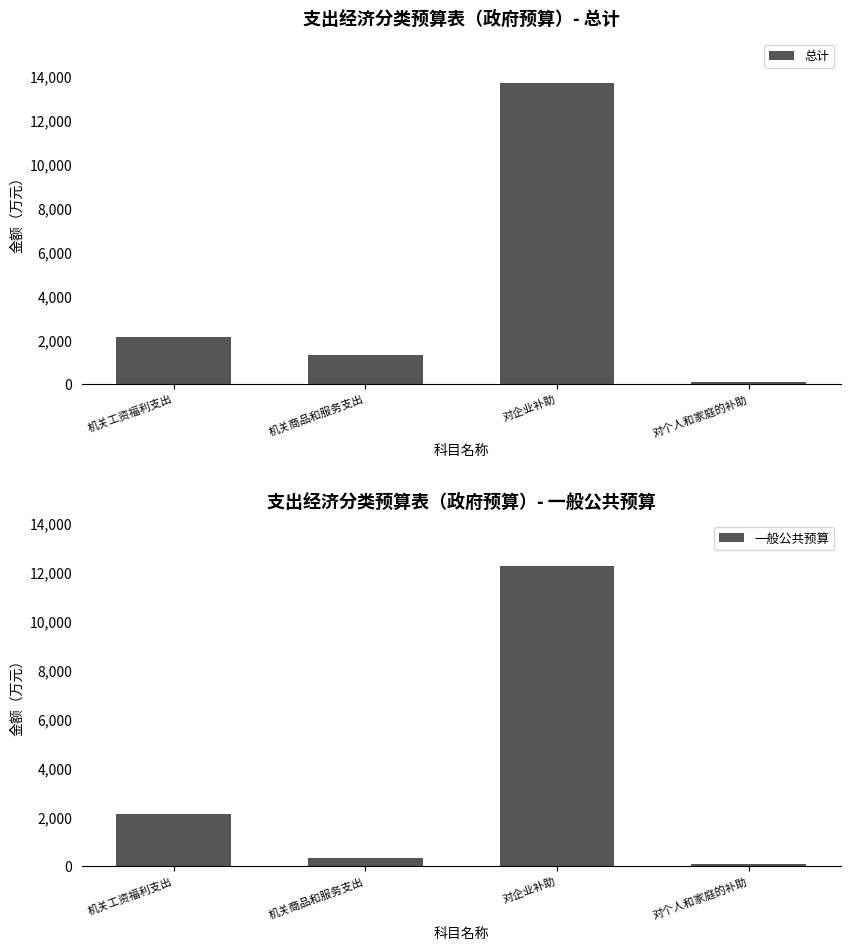

Reading left to right, what are all the values shown in this chart?

总计: 机关工资福利支出=2148.7	机关商品和服务支出=1288.8	对企业补助=13691.5	对个人和家庭的补助=86.2
一般公共预算: 机关工资福利支出=2148.7	机关商品和服务支出=334.8	对企业补助=12263.5	对个人和家庭的补助=86.2